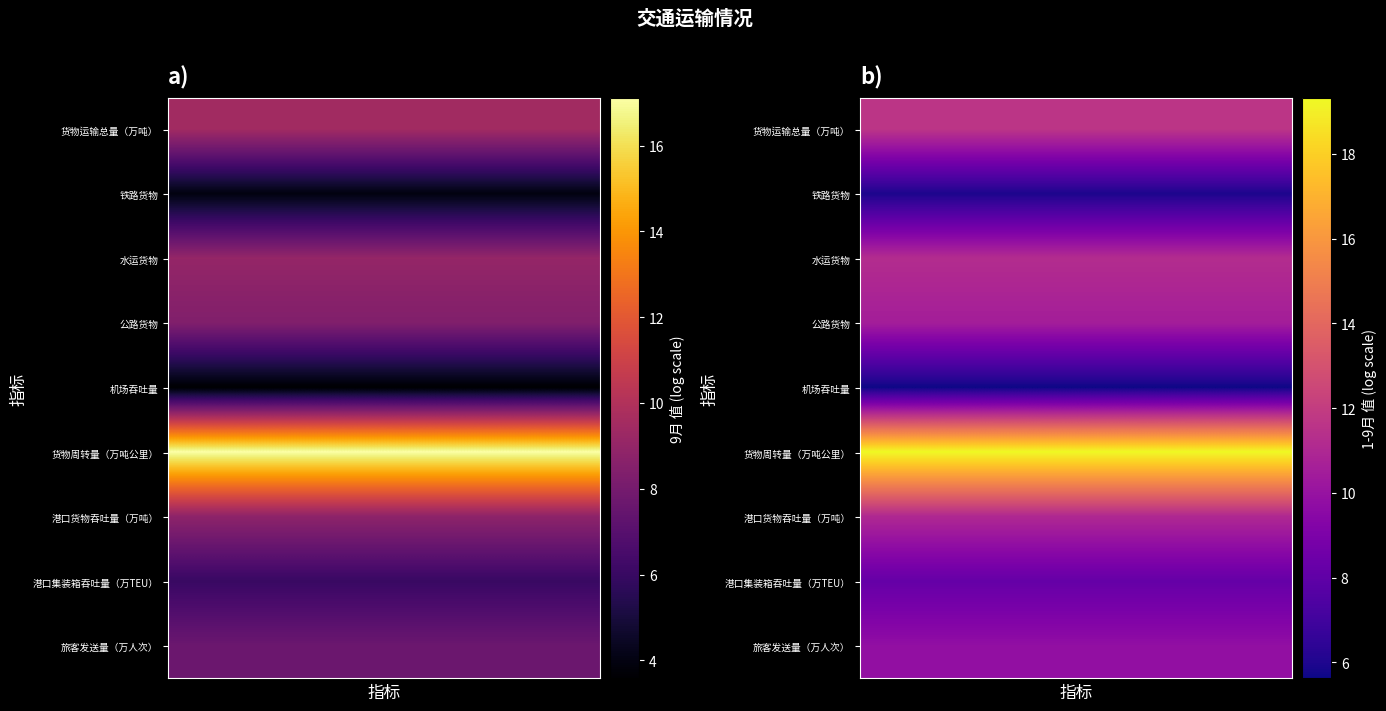

What is the spread (max minus min) of values at 4?

13.7